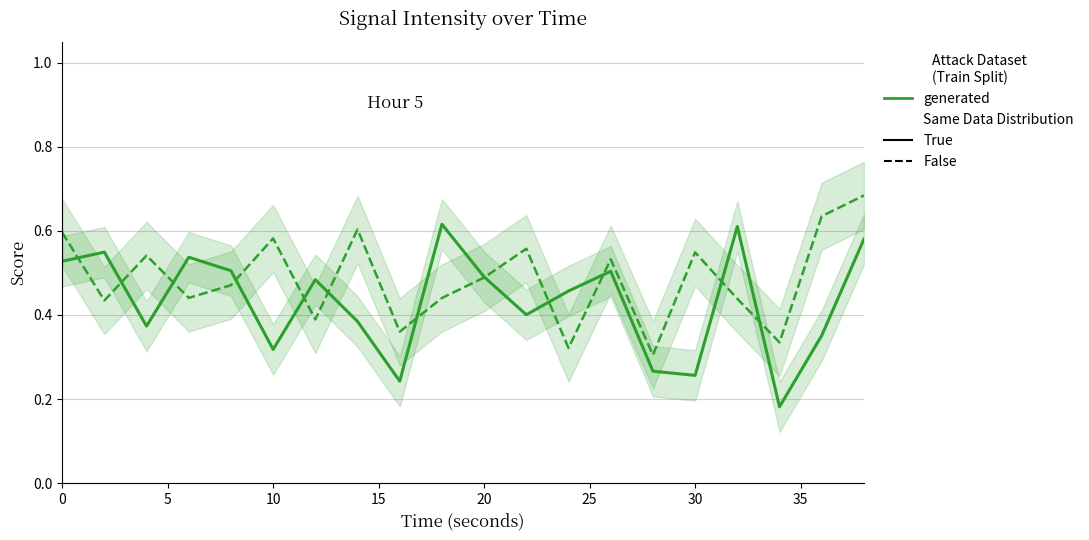

At how many categories does at least one series exceed 0?

20